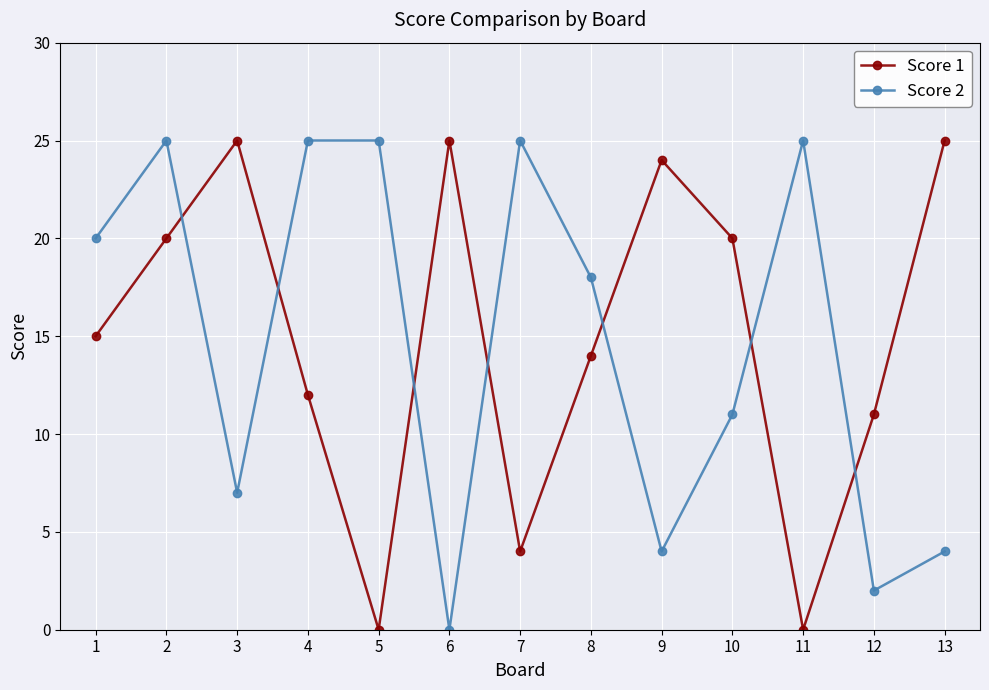

Reading right to left, transcribe all the data shown in this chart.

Score 1: 25	11	0	20	24	14	4	25	0	12	25	20	15
Score 2: 4	2	25	11	4	18	25	0	25	25	7	25	20